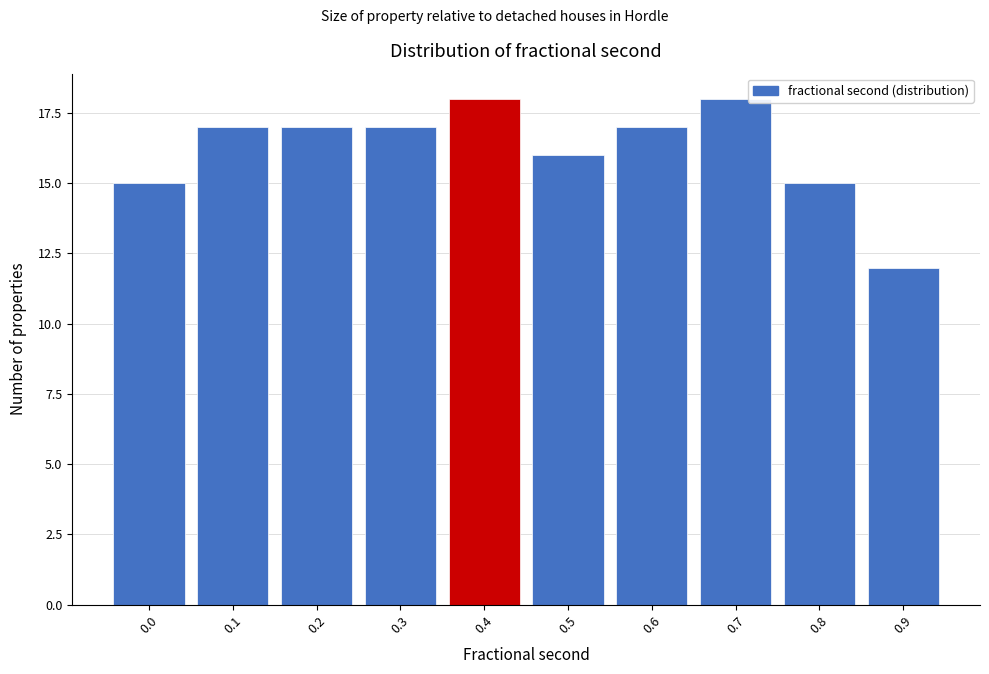

Reading left to right, transcribe all the data shown in this chart.

0.0=15	0.1=17	0.2=17	0.3=17	0.4=18	0.5=16	0.6=17	0.7=18	0.8=15	0.9=12